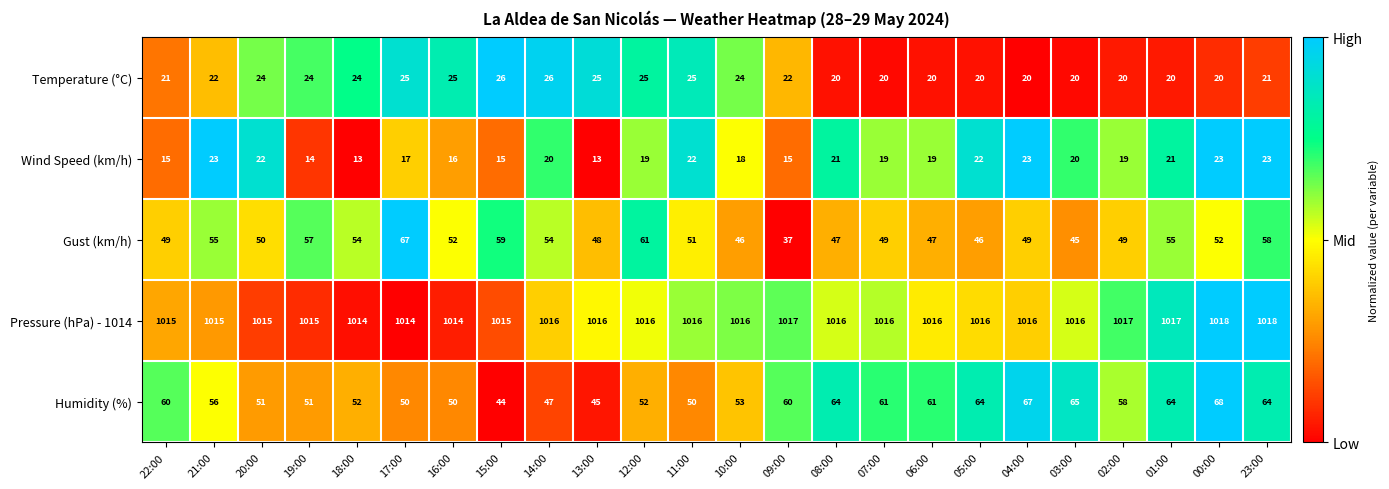

At which category is the sum across all series the highest?

23:00